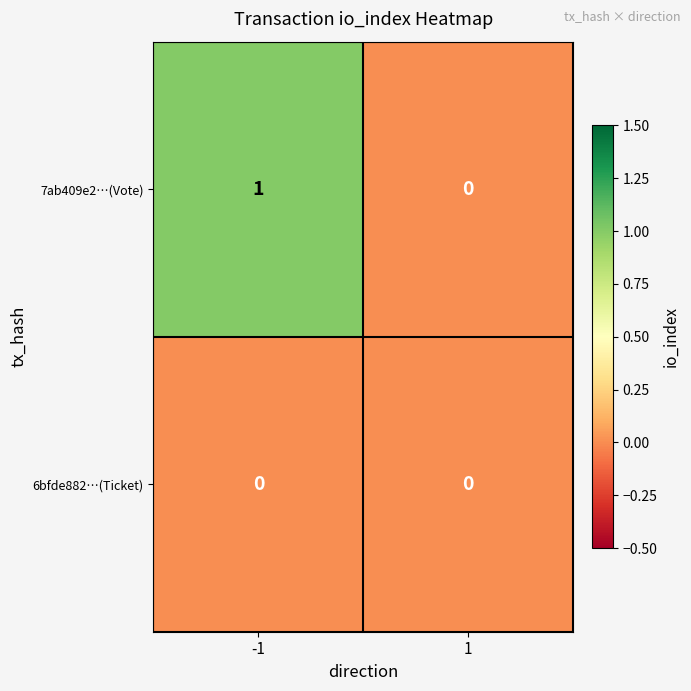

Which series has the widest spread of values?

7ab409e2…(Vote)